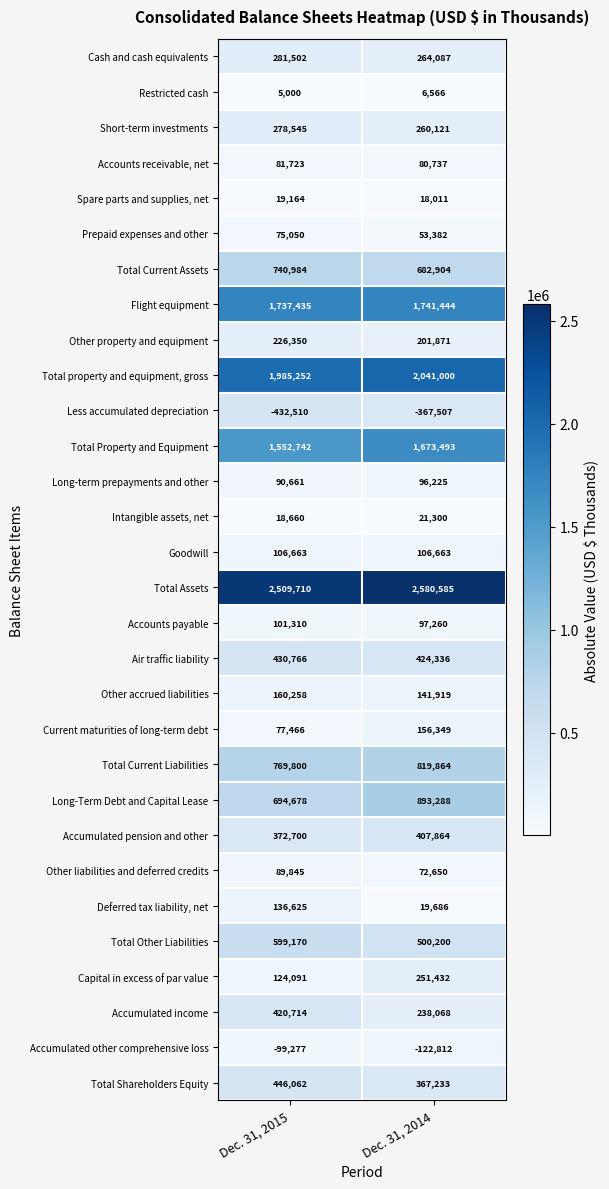

Where is Capital in excess of par value nearest to the value 187761?

Dec. 31, 2015